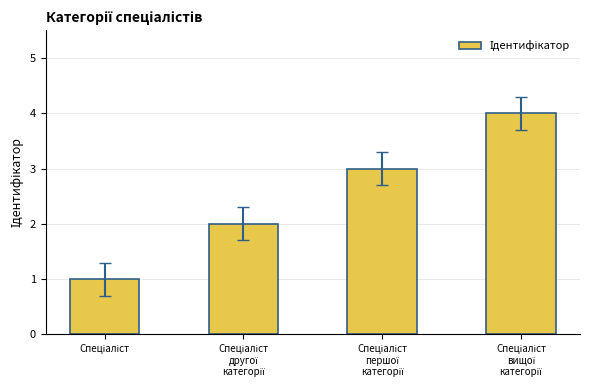

What is the maximum value shown in the chart?

4